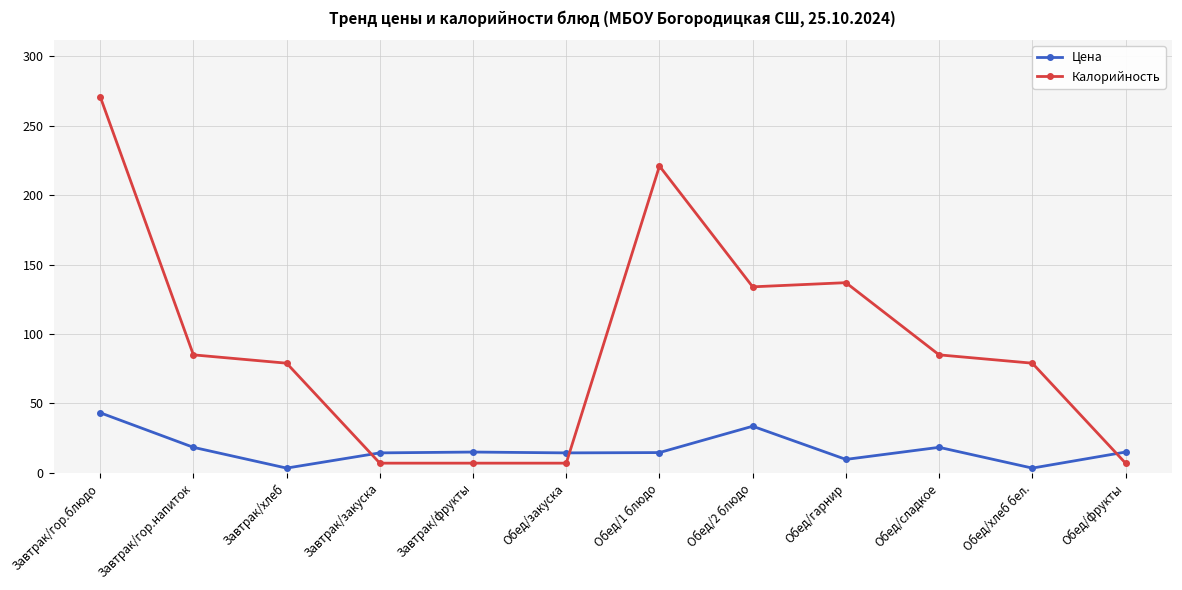

What is the lowest value of the Калорийность series?

7.0